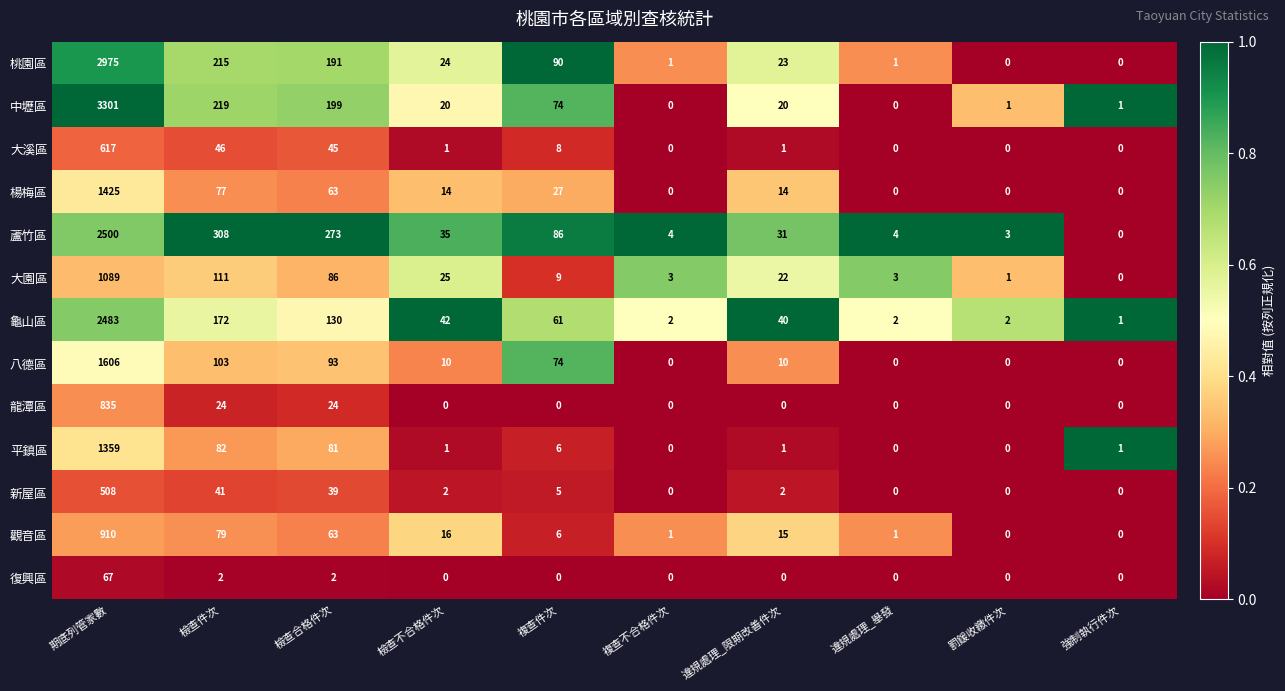

The value of 新屋區 at 檢查件次 is 67. True or false?

False